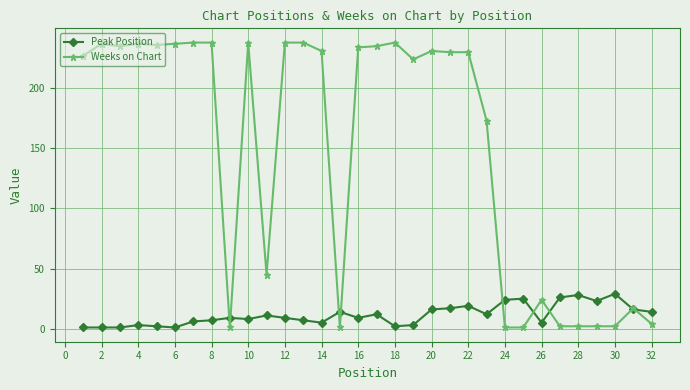

True or false: Peak Position has more than 1 points higher than both neighbors.

True